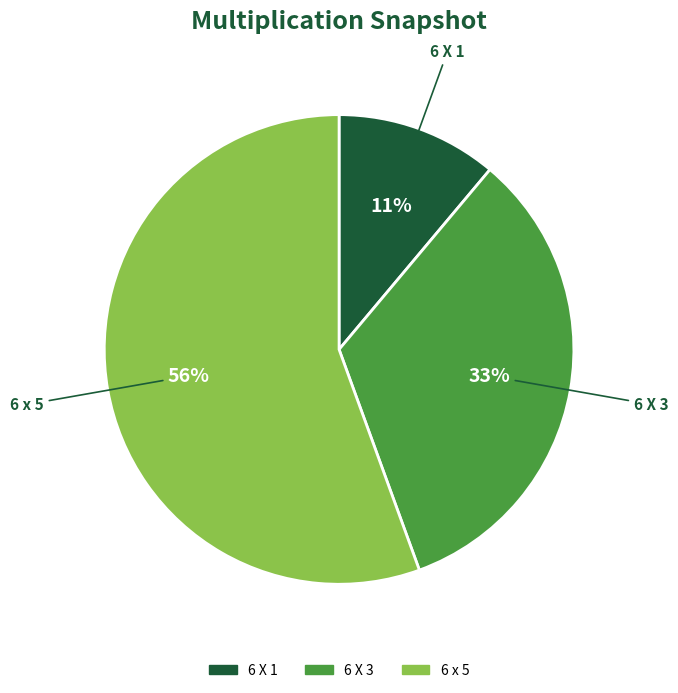

How many slices are in this pie chart?

3